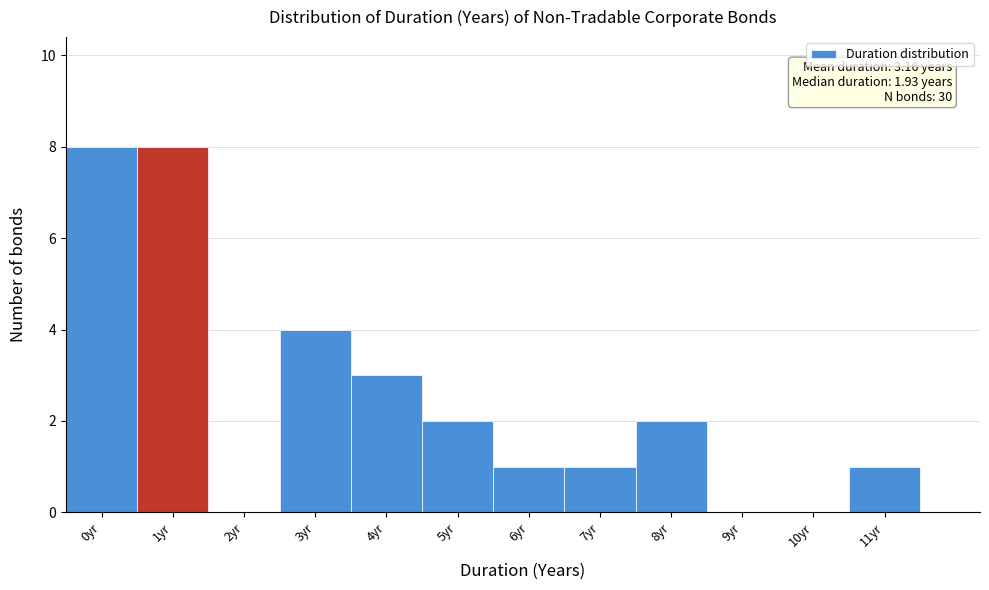

Reading left to right, what are all the values shown in this chart?

0yr=8	1yr=8	2yr=0	3yr=4	4yr=3	5yr=2	6yr=1	7yr=1	8yr=2	9yr=0	10yr=0	11yr=1